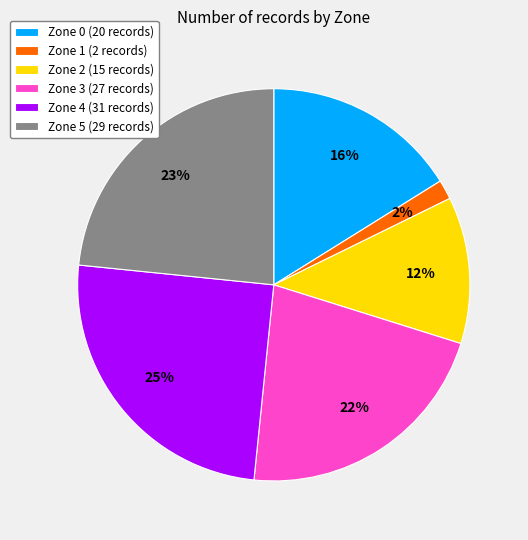

Is it true that Zone 5 is 23% of the pie?

True